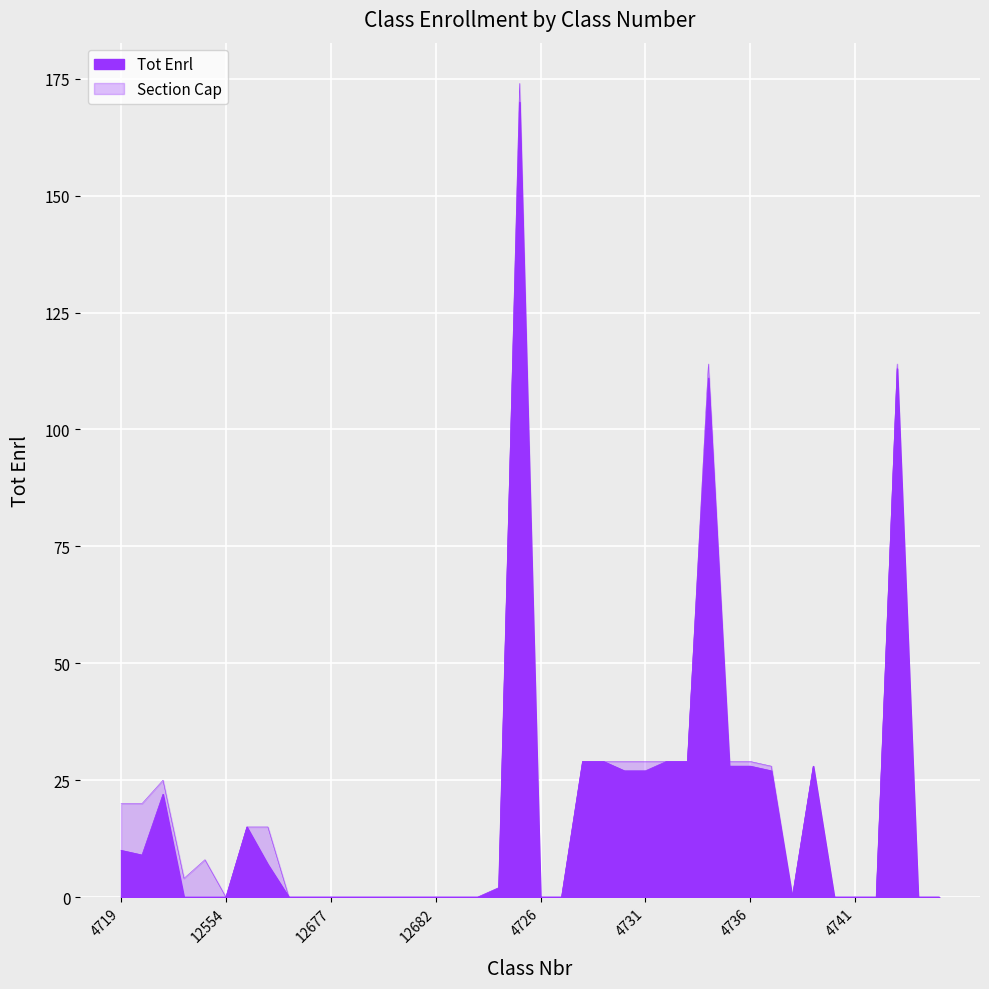

Which has a higher value, 4725 or 4734?

4725